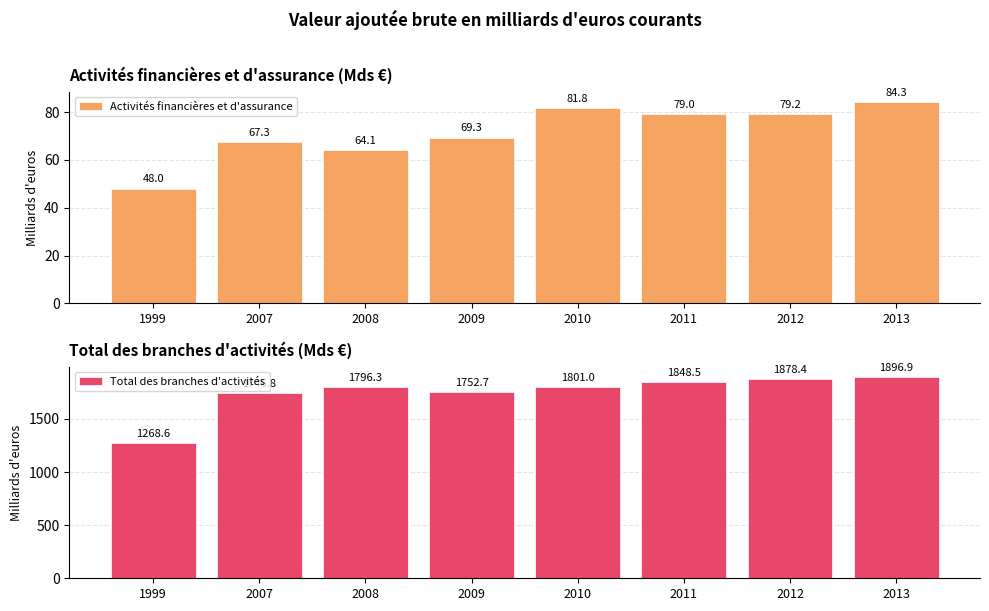

Rank the series at 1999 from highest to lowest value.

Total des branches d'activités, Activités financières et d'assurance